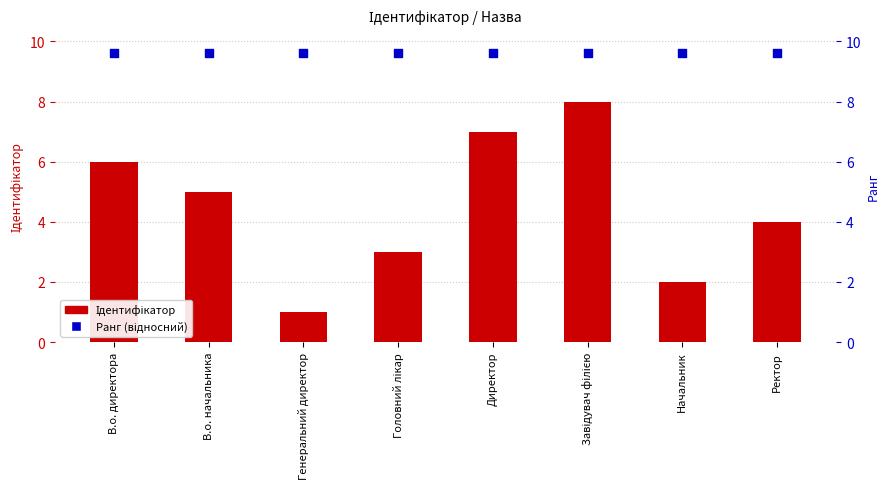

Is the value of Ранг (відносний) at Головний лікар greater than the value of Ідентифікатор at В.о. директора?

Yes